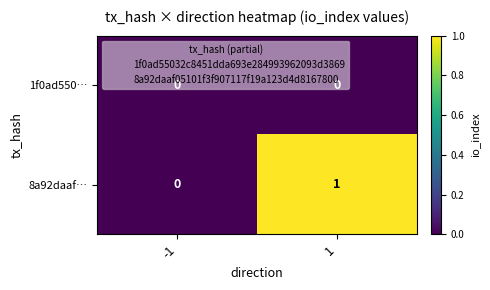

Rank the series by their average value, from lowest to highest.

1f0ad550…, 8a92daaf…